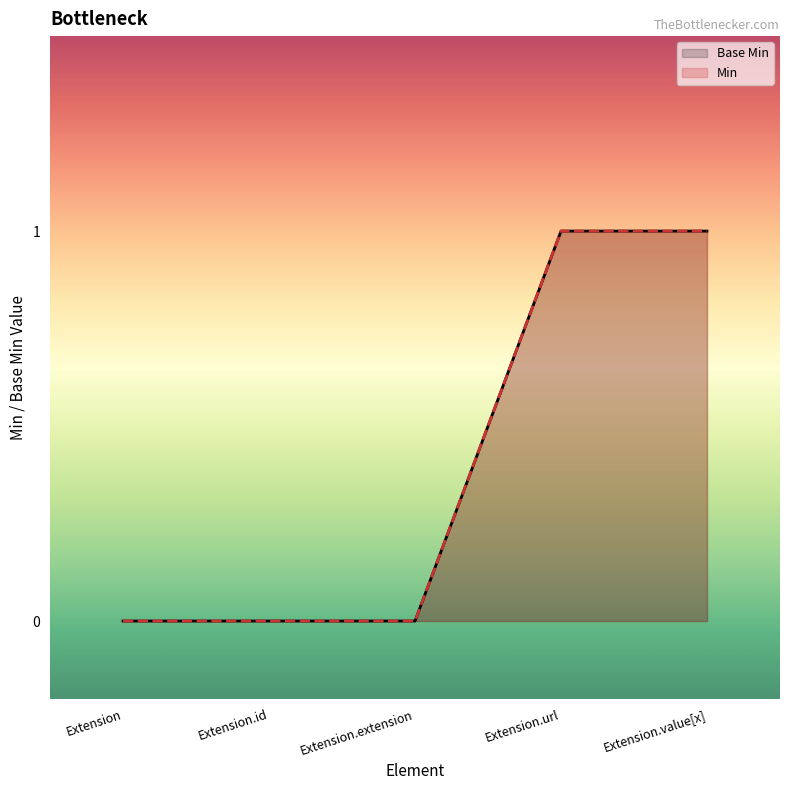

Reading left to right, what are all the values shown in this chart?

Base Min: Extension=0	Extension.id=0	Extension.extension=0	Extension.url=1	Extension.value[x]=1
Min: Extension=0	Extension.id=0	Extension.extension=0	Extension.url=1	Extension.value[x]=1